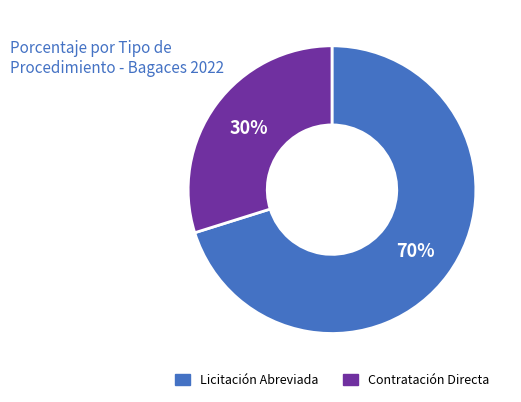

Which category has the biggest portion of the pie?

Licitación Abreviada